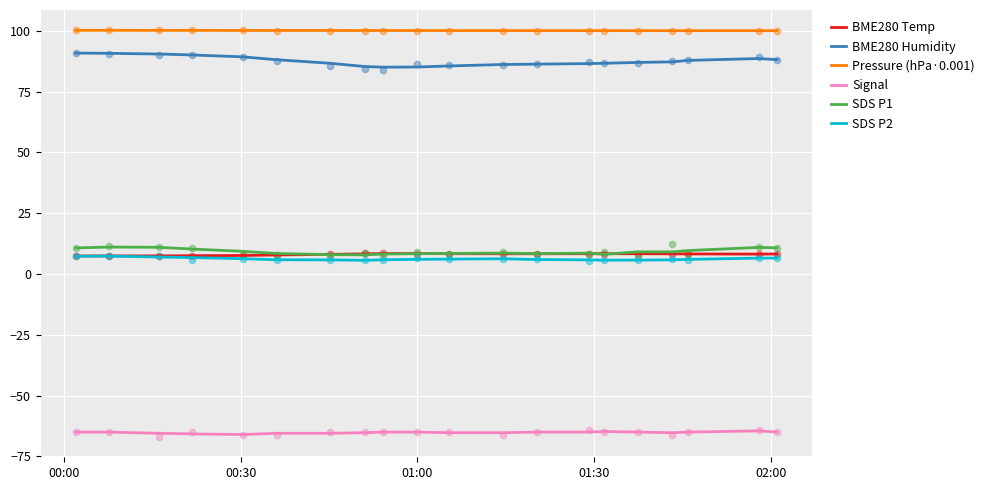

Which series reaches the minimum Y coordinate?

Signal